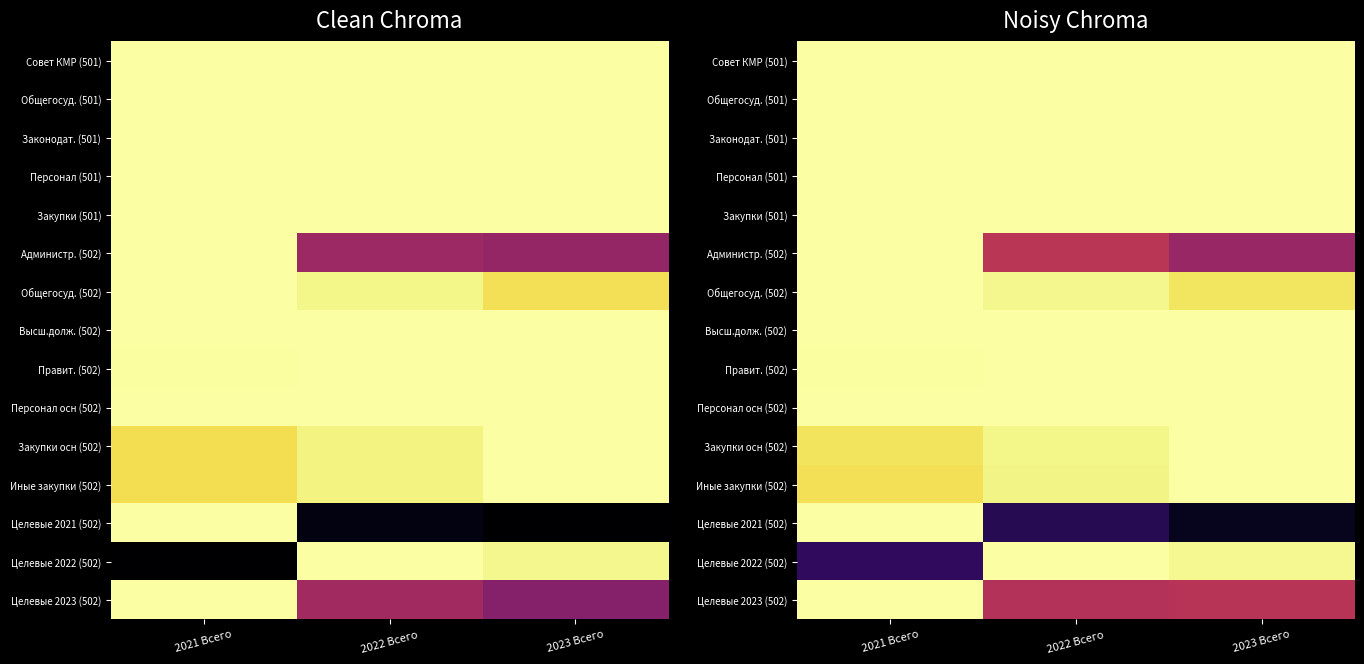

Which has a higher value, 2021 Всего or 2023 Всего?

2021 Всего